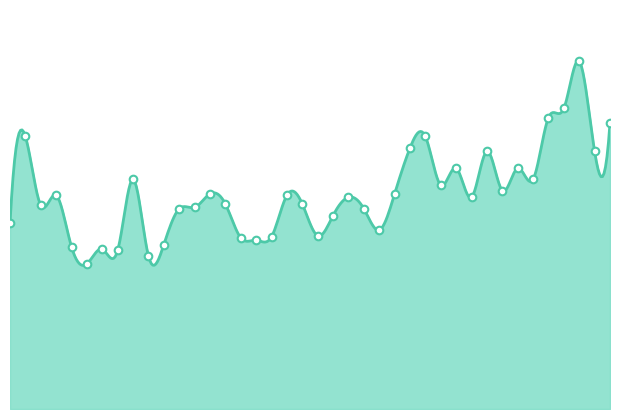

Which has a higher value, 00:27 or 01:35?

01:35